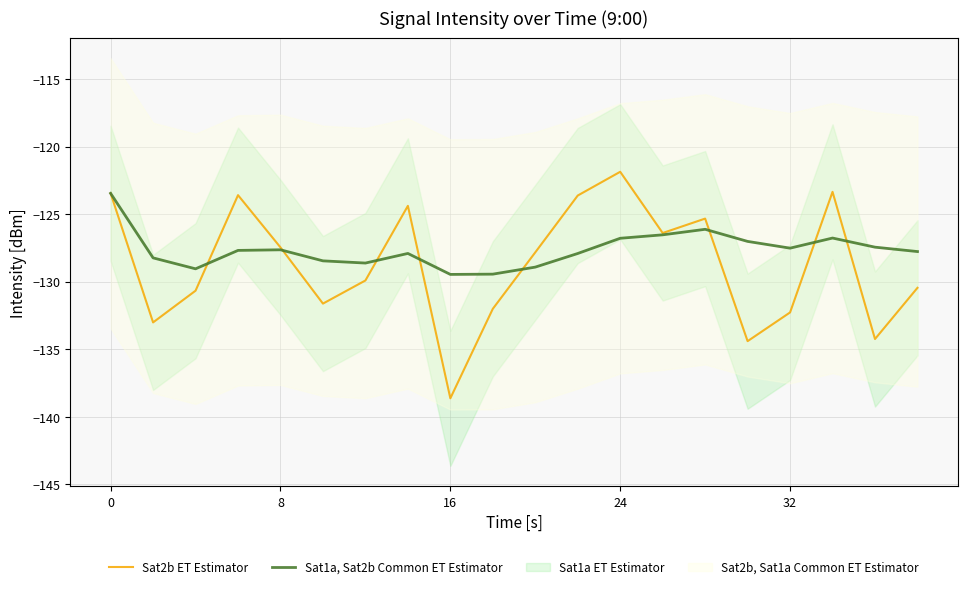

What is the difference between the second highest and minimum values in the Sat2b ET Estimator series?

15.3